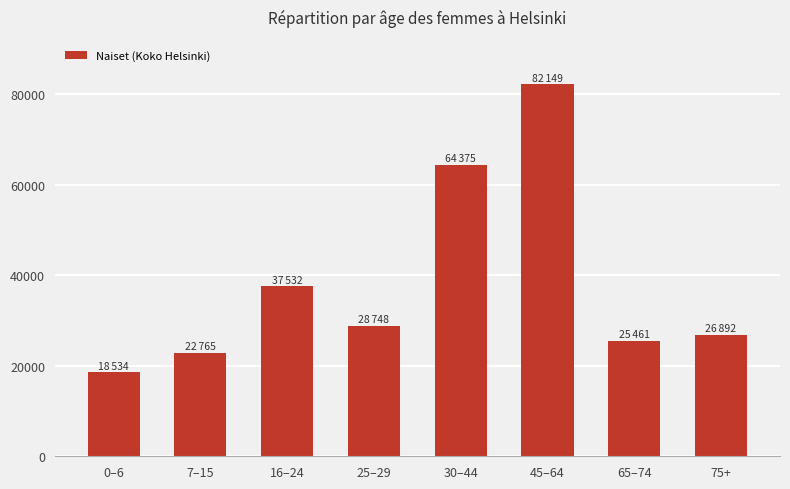

What is the difference between the maximum and minimum values?

63615